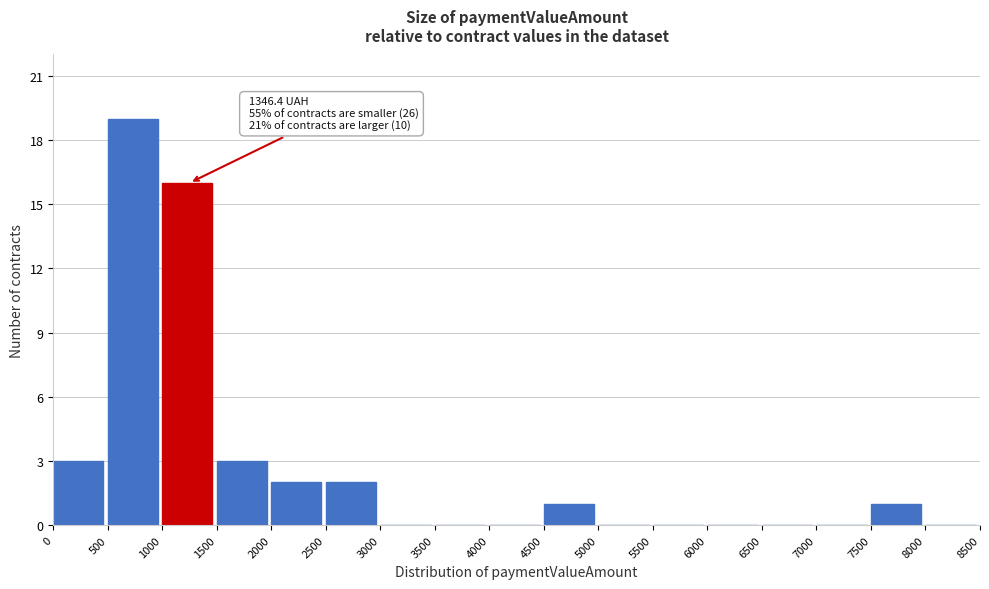

Over which range of the x-axis is the bar tallest?

500 to 1000